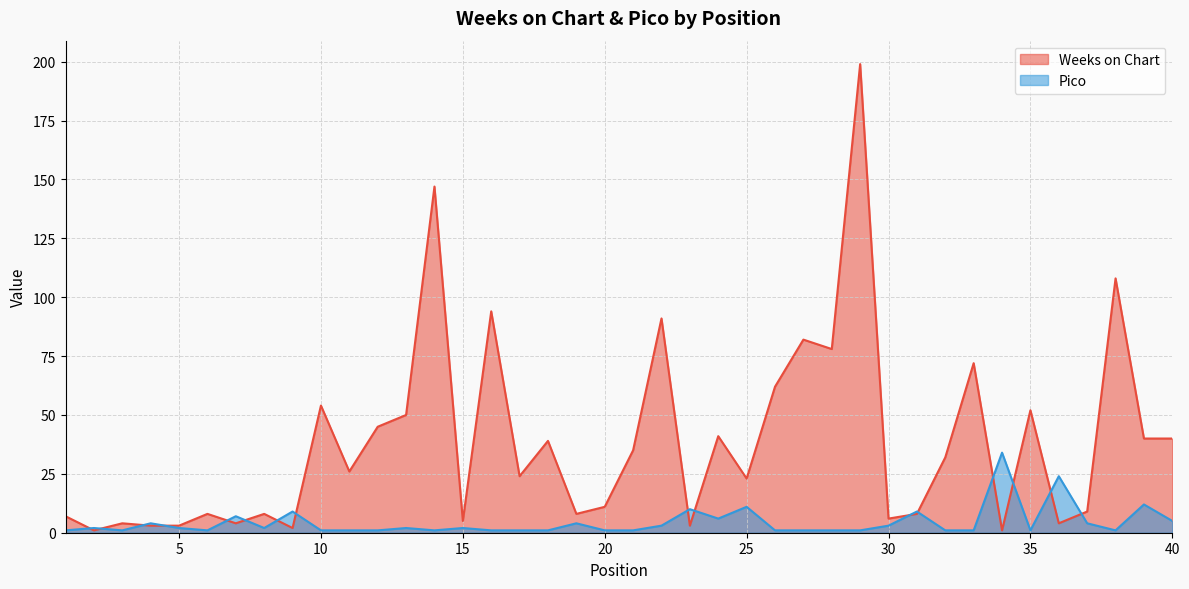

True or false: Weeks on Chart and Pico intersect in this chart.

True